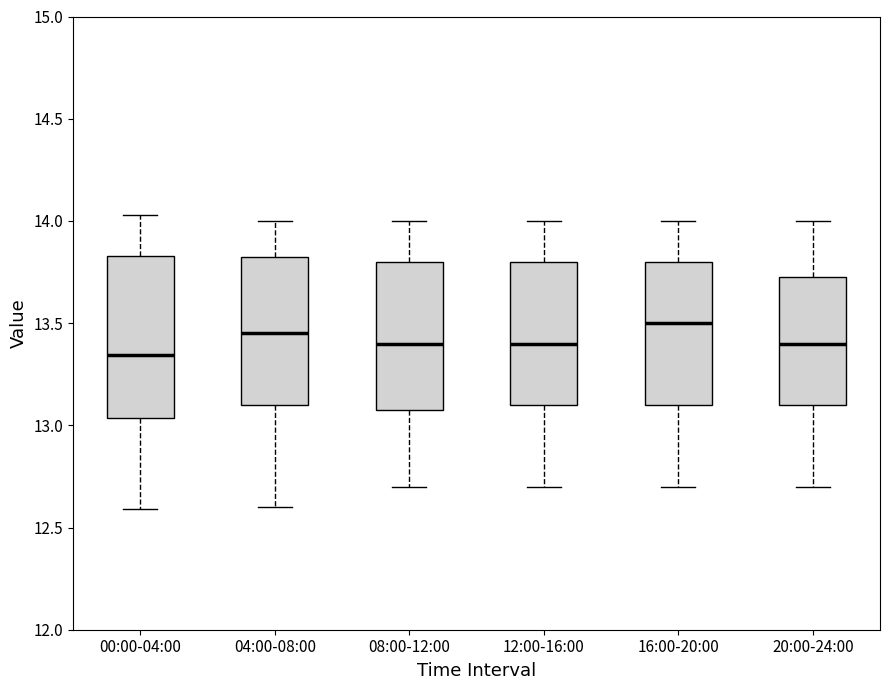

Where does the lower whisker of the box for 20:00-24:00 end on the y-axis? The values are not printed on the chart, so give them approximately, as read against the axis.

12.70